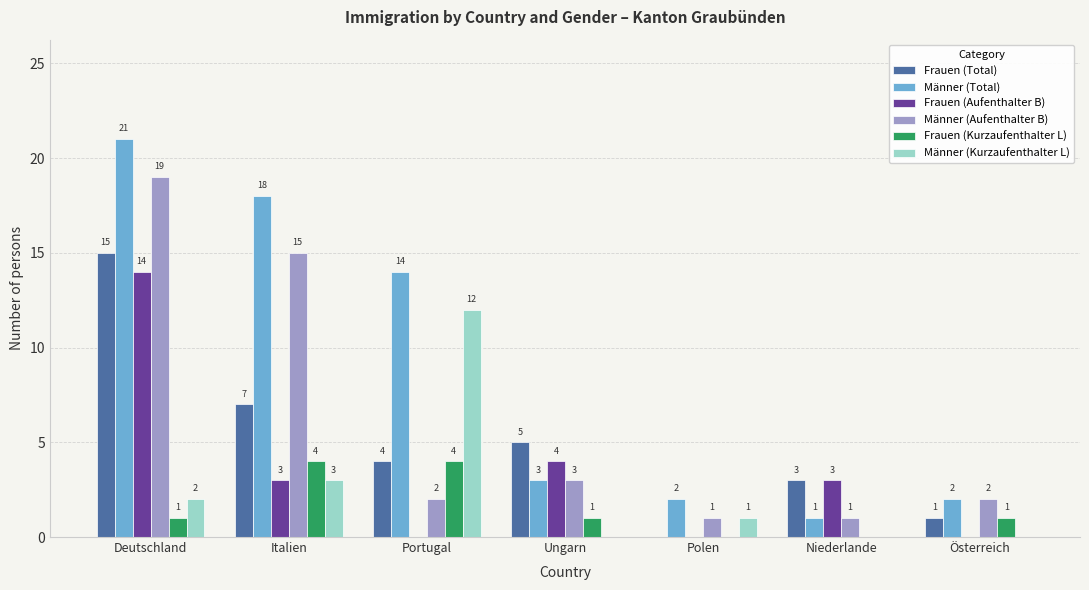

Reading left to right, transcribe all the data shown in this chart.

Frauen (Total): 15	7	4	5	0	3	1
Männer (Total): 21	18	14	3	2	1	2
Frauen (Aufenthalter B): 14	3	0	4	0	3	0
Männer (Aufenthalter B): 19	15	2	3	1	1	2
Frauen (Kurzaufenthalter L): 1	4	4	1	0	0	1
Männer (Kurzaufenthalter L): 2	3	12	0	1	0	0